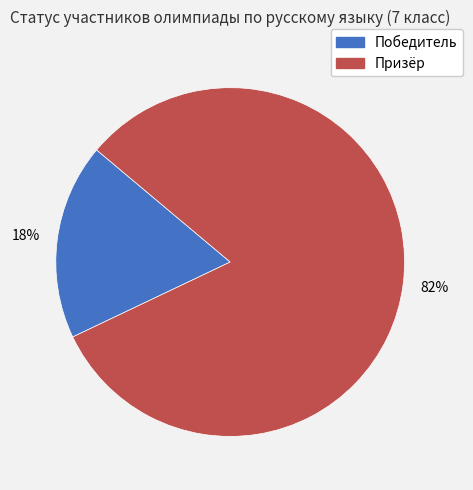

Is it true that Призёр is 82% of the pie?

True